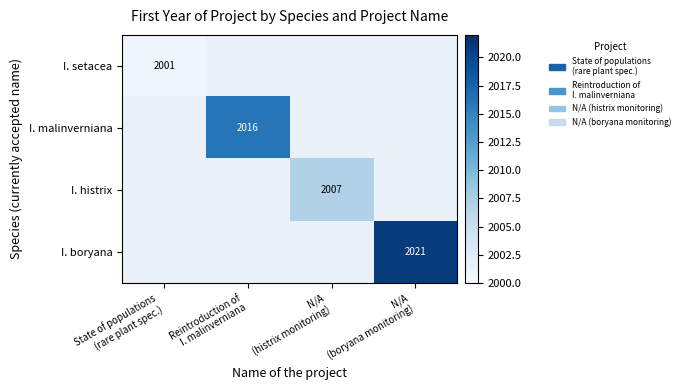

Where is I. setacea nearest to the value 2001?

State of populations (rare plant spec.)